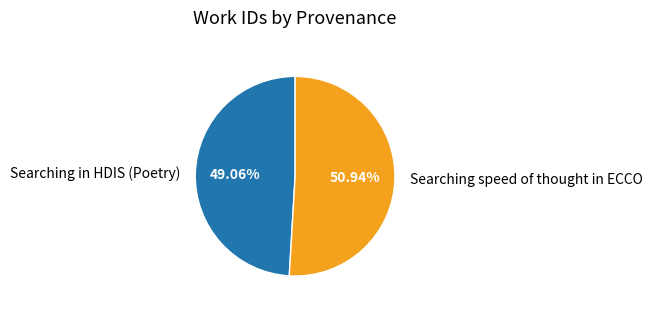

What is the largest slice in the pie chart?

Searching speed of thought in ECCO